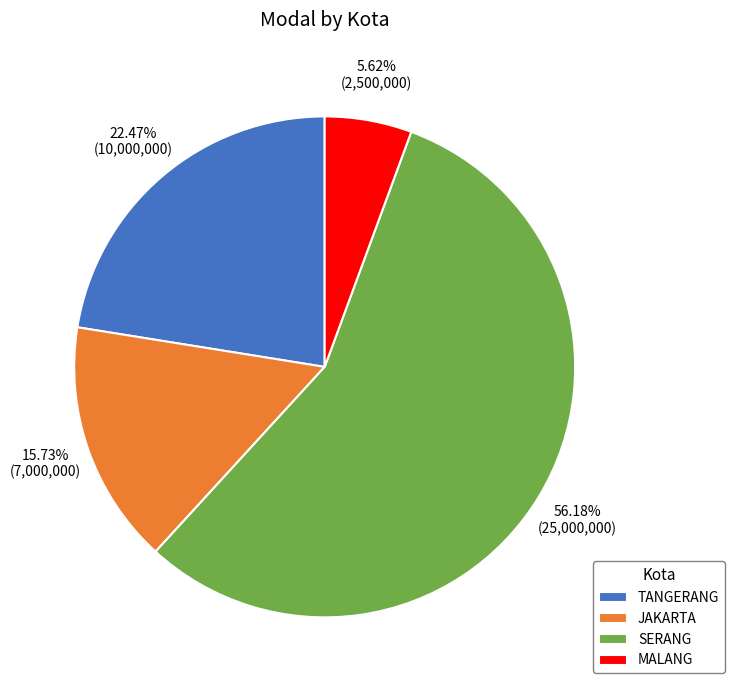

Count the number of slices in the pie.

4